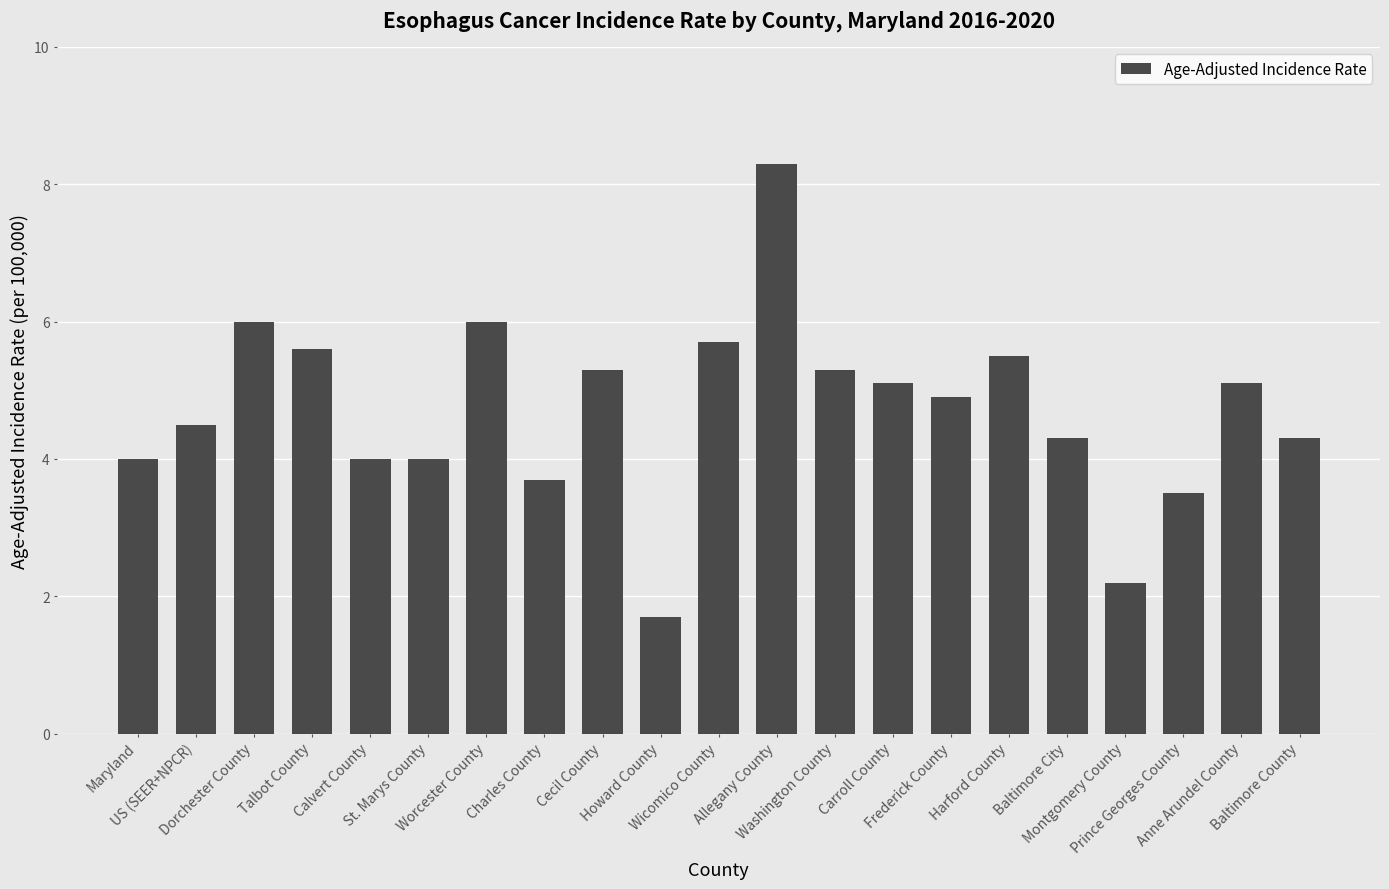

Approximately how many times larger is the value at St. Marys County compared to Prince Georges County?

1.1